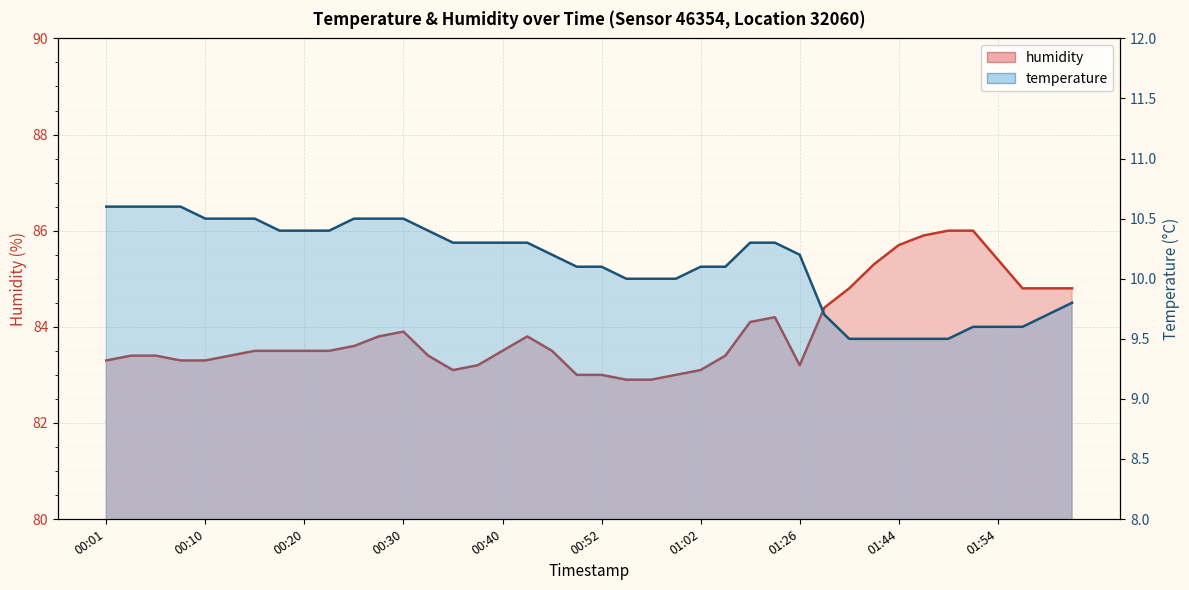

Reading right to left, transcribe all the data shown in this chart.

temperature: 02:02=9.8	01:59=9.7	01:57=9.6	01:54=9.6	01:52=9.6	01:49=9.5	01:47=9.5	01:44=9.5	01:42=9.5	01:39=9.5	01:37=9.7	01:26=10.2	01:13=10.3	01:10=10.3	01:05=10.1	01:02=10.1	01:00=10.0	00:57=10.0	00:55=10.0	00:52=10.1	00:50=10.1	00:48=10.2	00:43=10.3	00:40=10.3	00:37=10.3	00:35=10.3	00:32=10.4	00:30=10.5	00:28=10.5	00:25=10.5	00:23=10.4	00:20=10.4	00:18=10.4	00:15=10.5	00:13=10.5	00:10=10.5	00:08=10.6	00:06=10.6	00:03=10.6	00:01=10.6
humidity: 02:02=84.8	01:59=84.8	01:57=84.8	01:54=85.4	01:52=86.0	01:49=86.0	01:47=85.9	01:44=85.7	01:42=85.3	01:39=84.8	01:37=84.4	01:26=83.2	01:13=84.2	01:10=84.1	01:05=83.4	01:02=83.1	01:00=83.0	00:57=82.9	00:55=82.9	00:52=83.0	00:50=83.0	00:48=83.5	00:43=83.8	00:40=83.5	00:37=83.2	00:35=83.1	00:32=83.4	00:30=83.9	00:28=83.8	00:25=83.6	00:23=83.5	00:20=83.5	00:18=83.5	00:15=83.5	00:13=83.4	00:10=83.3	00:08=83.3	00:06=83.4	00:03=83.4	00:01=83.3